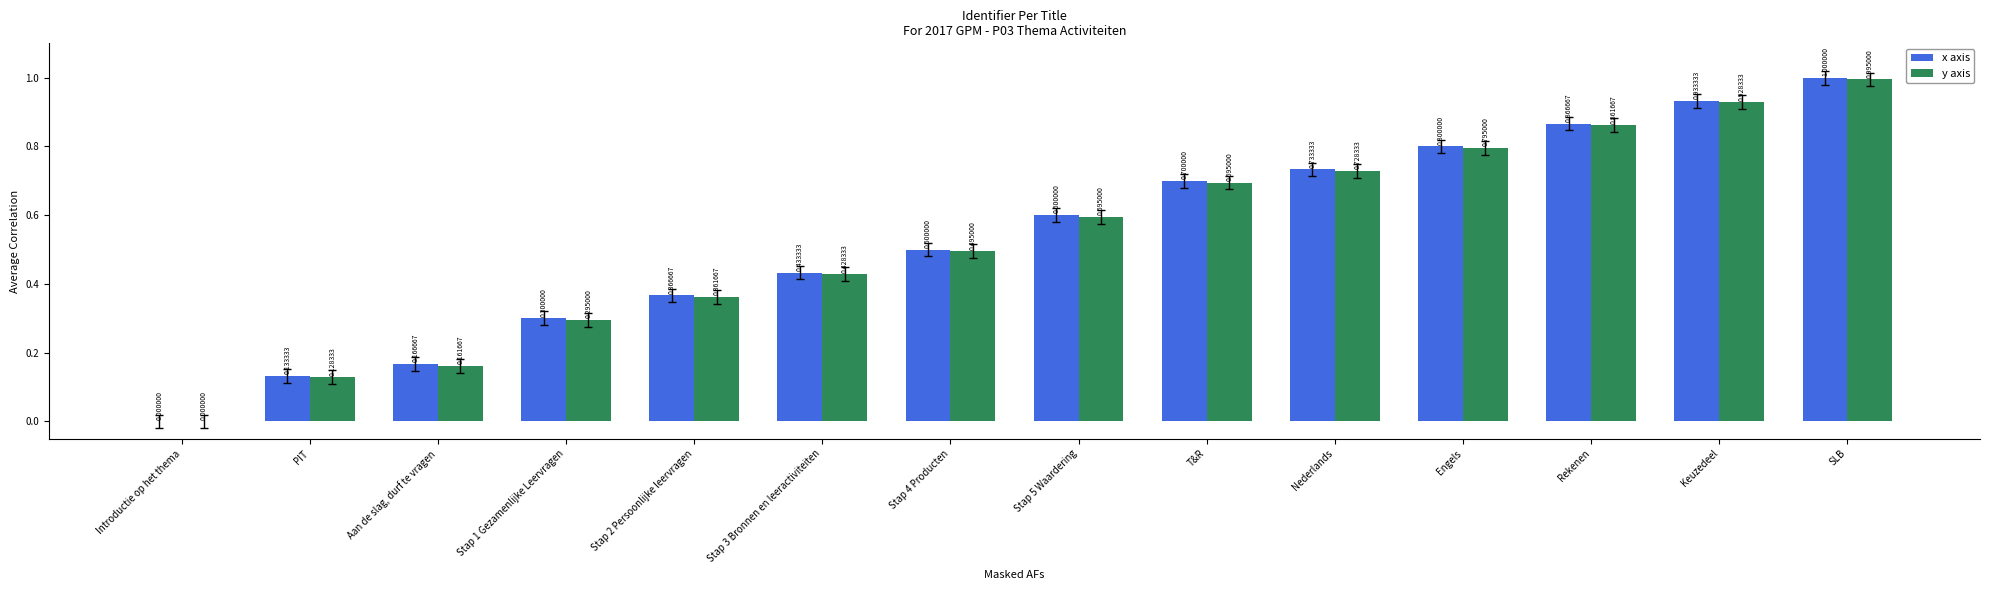

The value of y axis at SLB is 0.7. True or false?

False